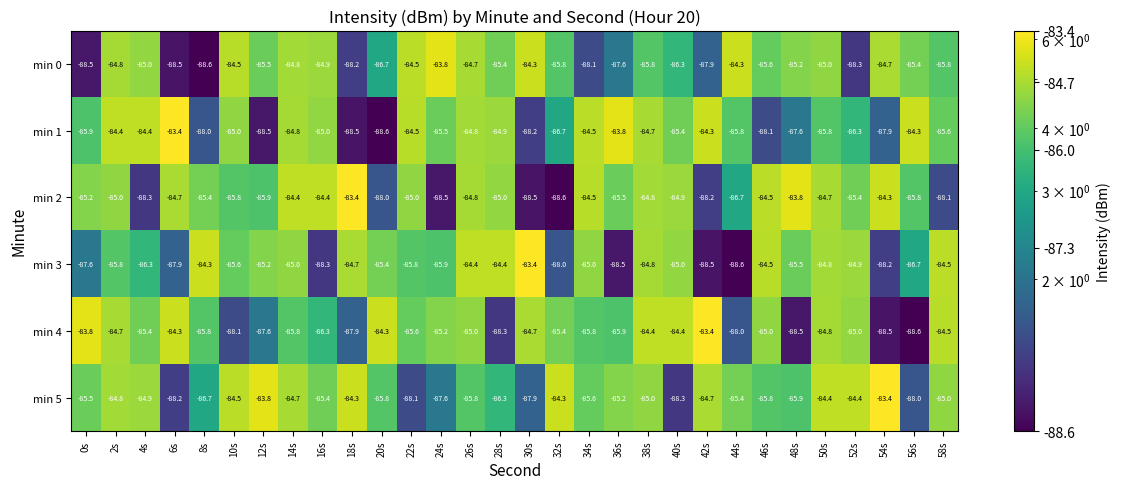

What is the maximum value shown in the chart?

-83.4